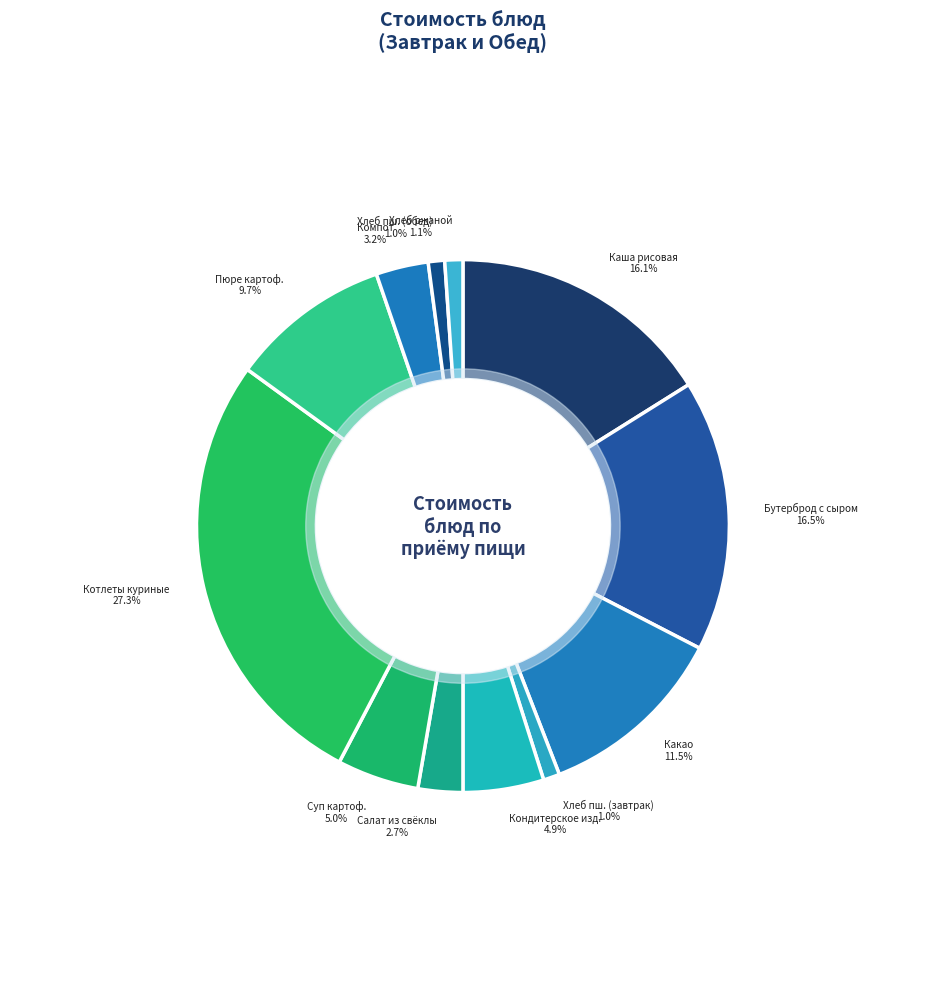

To the nearest percent, what is the average slice percentage?

8%